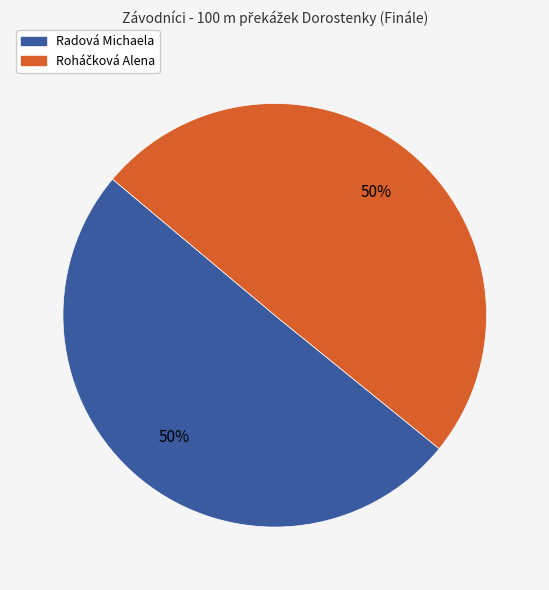

How many slices are in this pie chart?

2